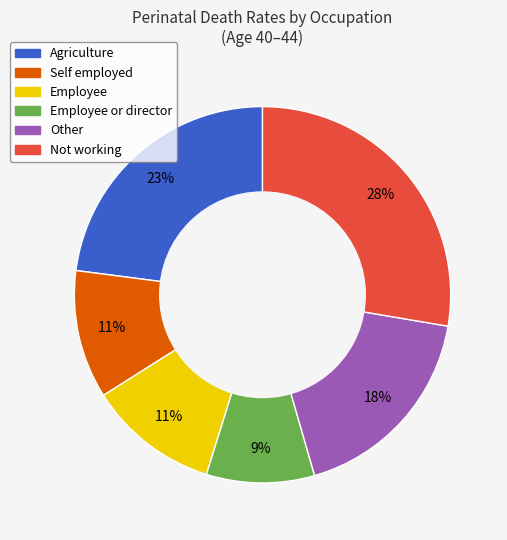

Does any single category account for the majority?

No